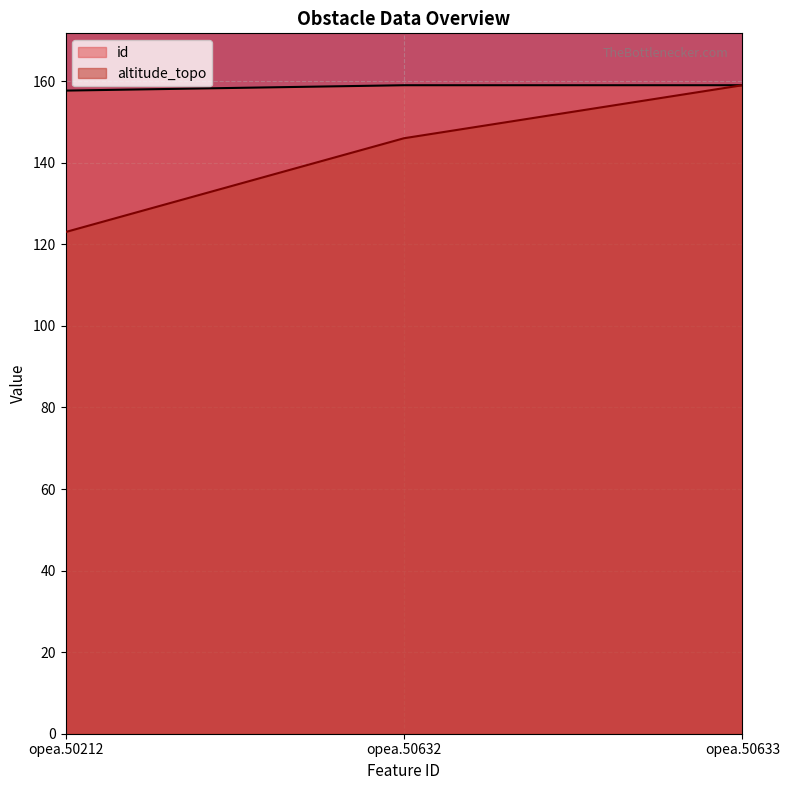

What is the value of the id point at the 1st from the left?

157.7